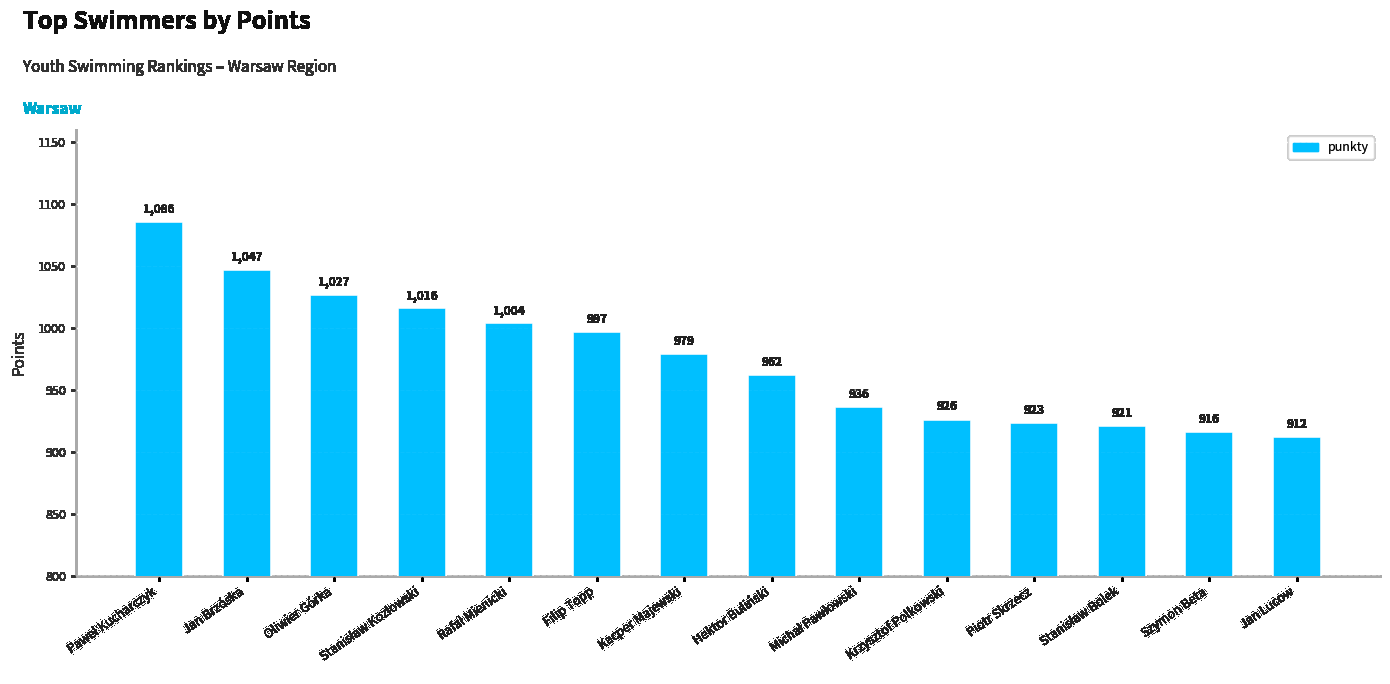

How many series are shown in this chart?

1